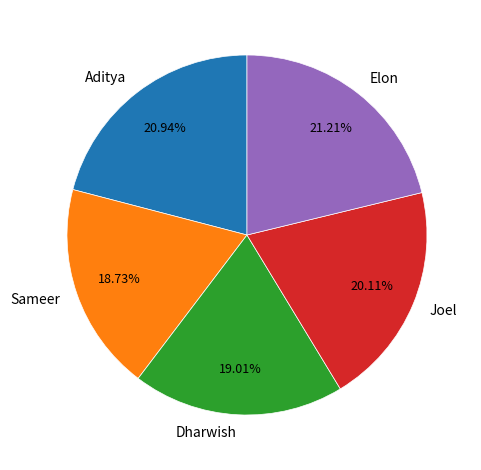

To the nearest percent, what portion does Sameer represent?

19%